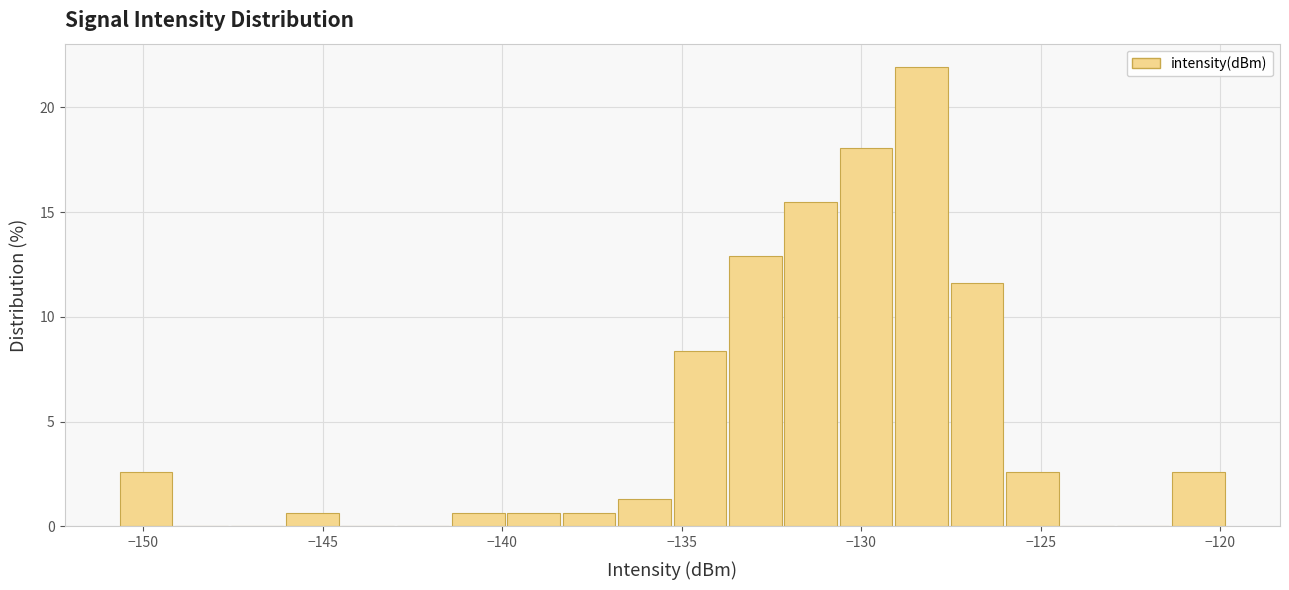

Read against the x-axis, roughly where is the centre of the tallest bar?

-128.5